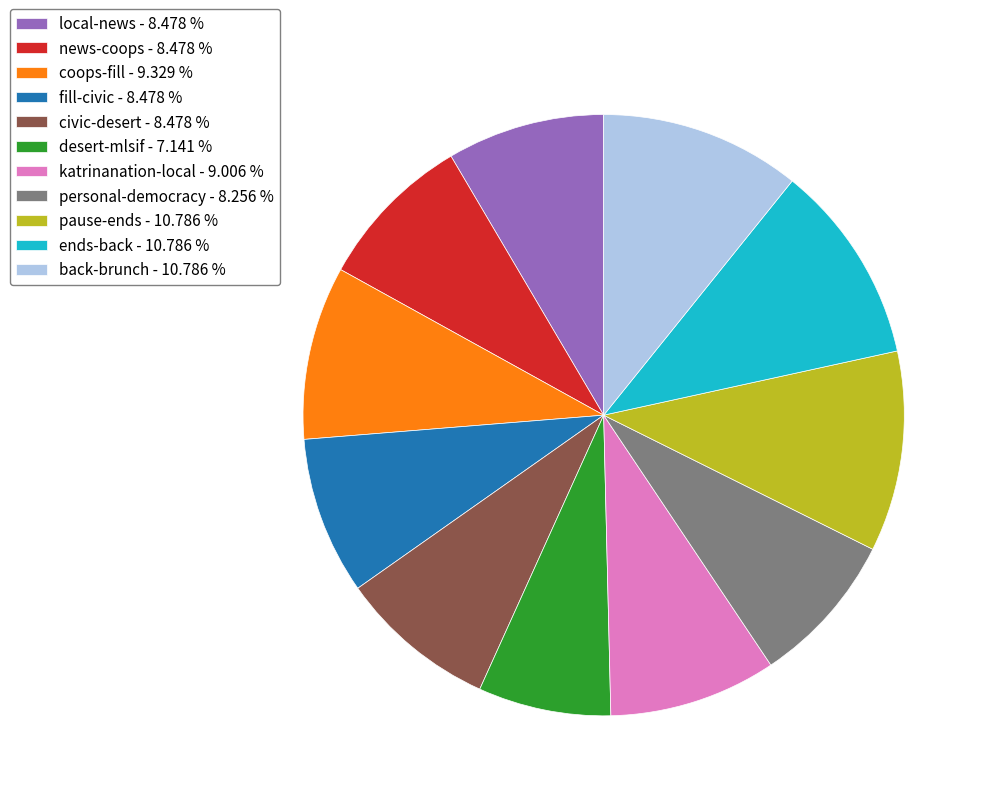

Between local-news and ends-back, which is larger?

ends-back